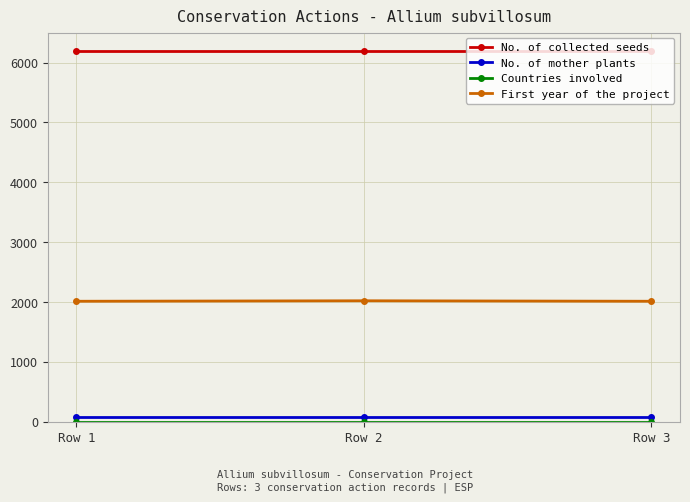

At how many categories does at least one series exceed 6012?

3